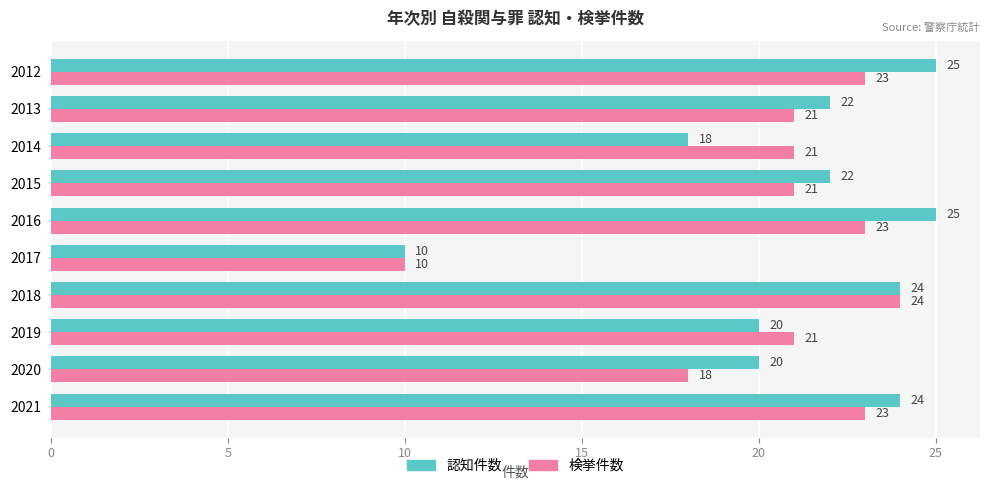

What is the total value across all series at 2012?

48